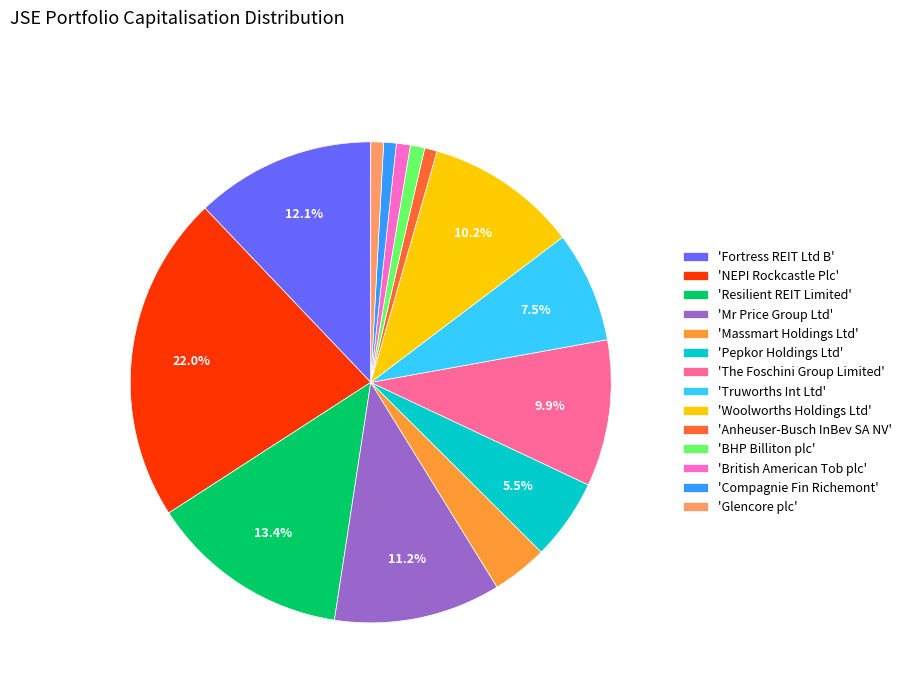

Is there any slice that represents more than half of the pie?

No